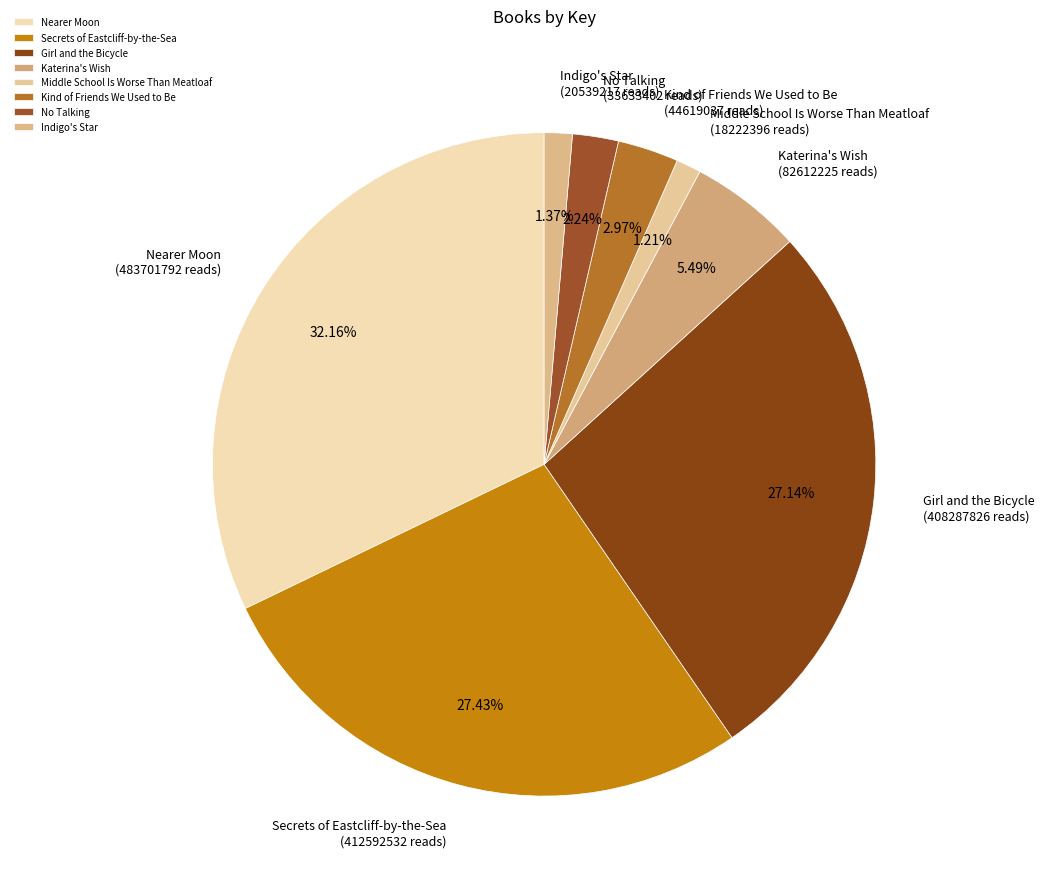

What percentage is NOT represented by Nearer Moon?

67.8%